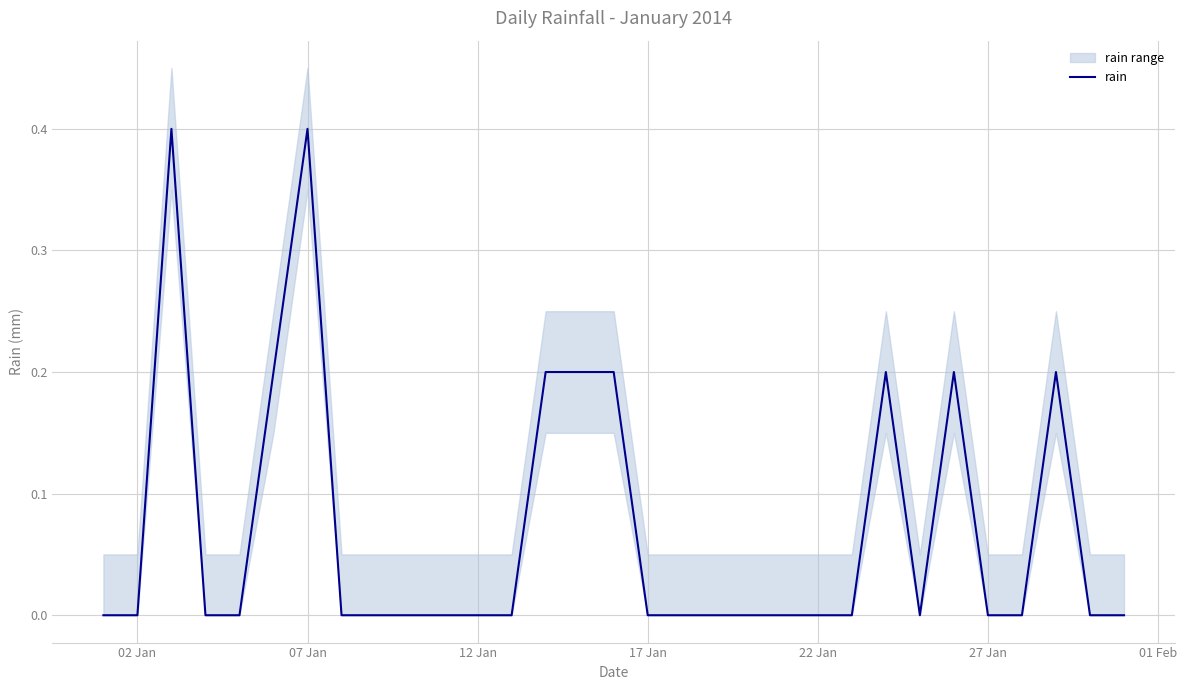

Is it true that rain equals -0.1 at 27 Jan?

False